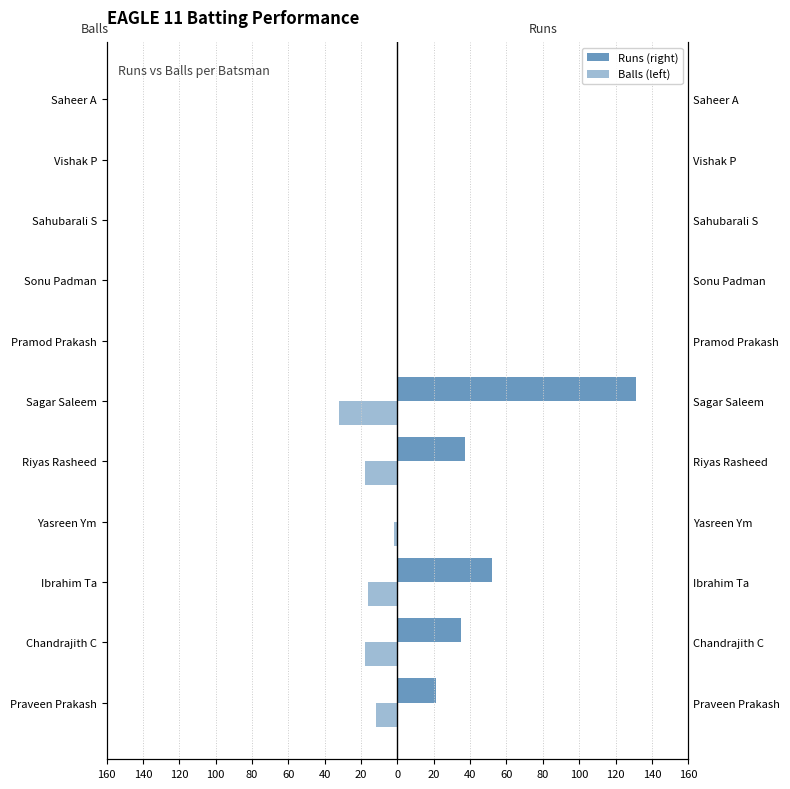

List the series in order of their peak value, highest first.

Runs, Balls